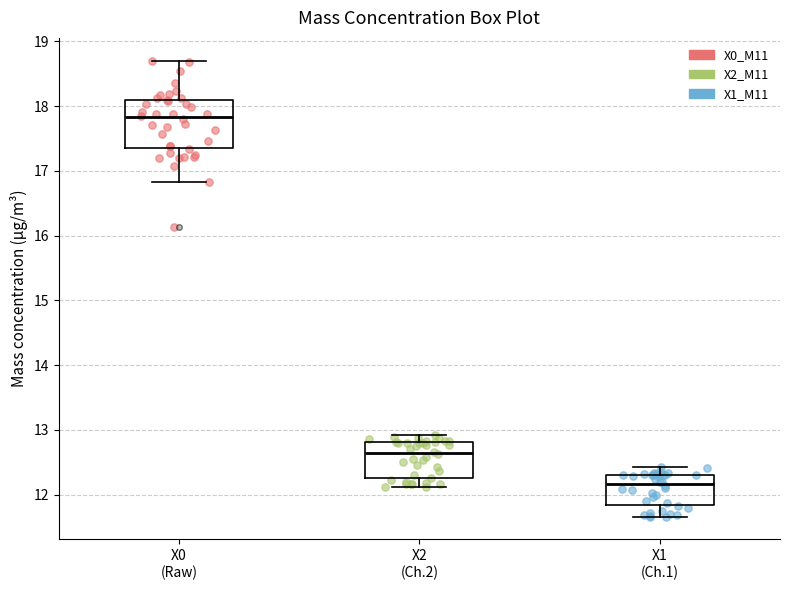

Where does the lower whisker of the box for X0 (Raw) end on the y-axis? The values are not printed on the chart, so give them approximately, as read against the axis.

16.8